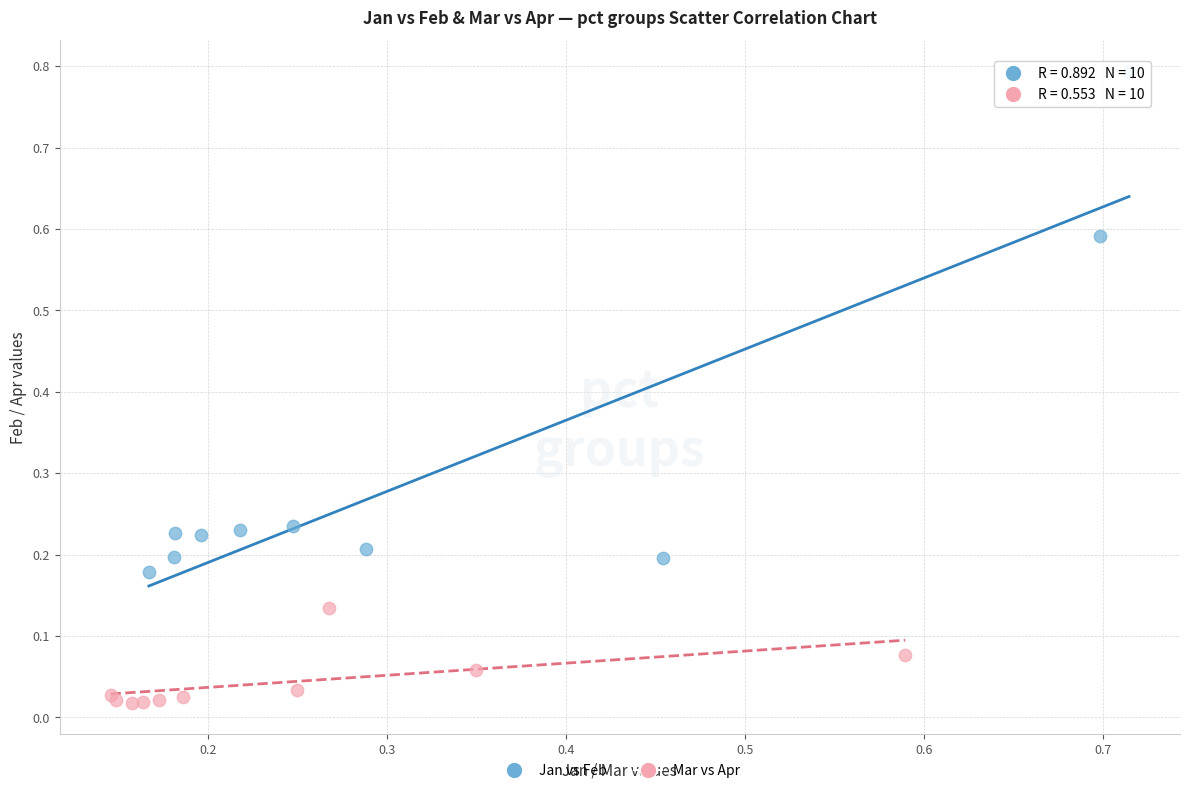

Which series contains the highest Y value?

Jan vs Feb